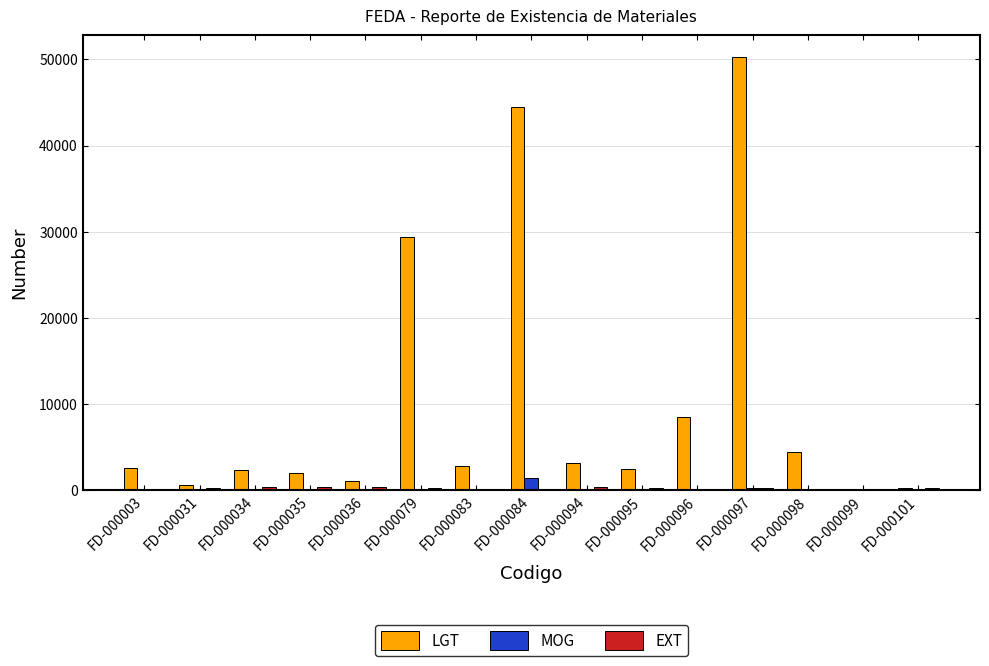

Which category has the highest value across all series?

FD-000097